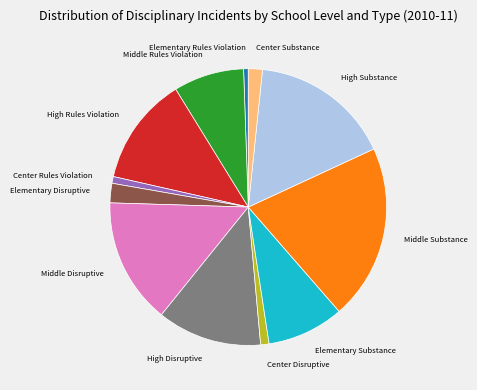

Is there a majority slice in this chart?

No